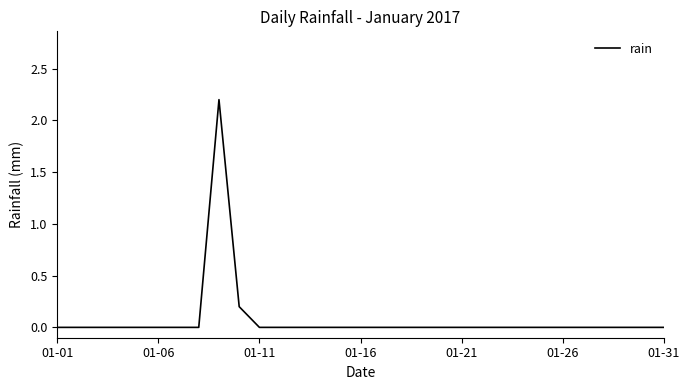

What is the difference between the maximum and minimum values?

2.2